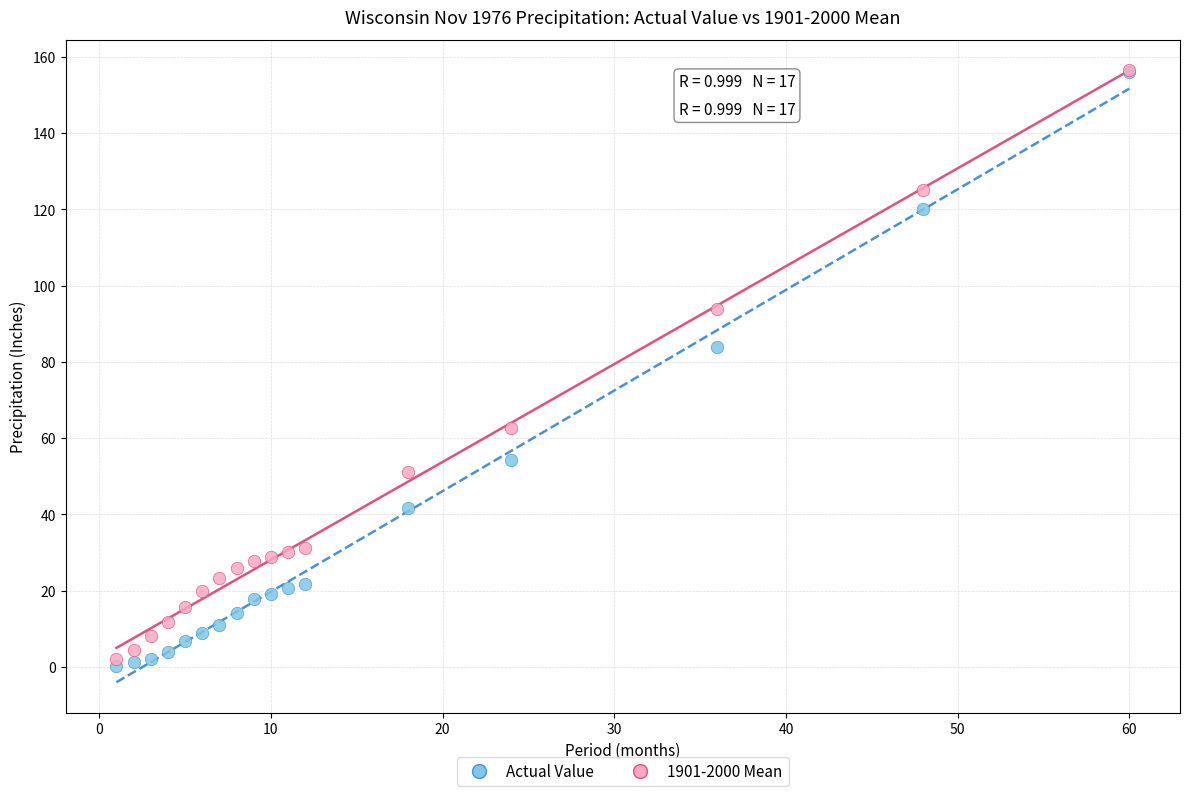

Across all series, what Y value is closest to 78?

83.8